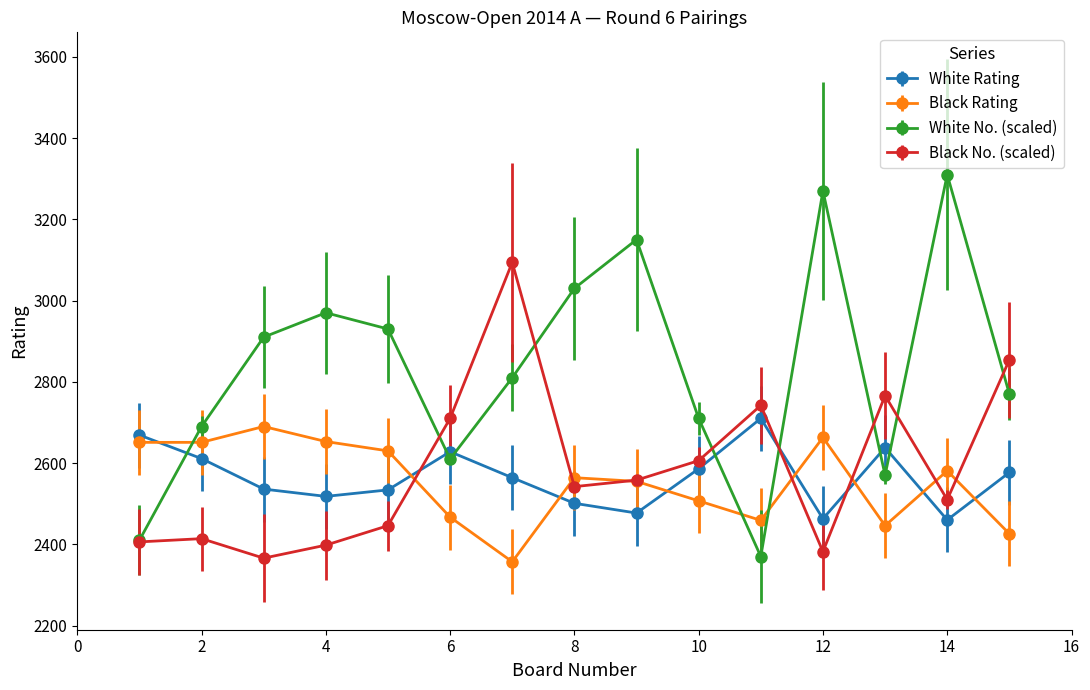

What is the value of the White Rating point at the 6th from the left?

2628